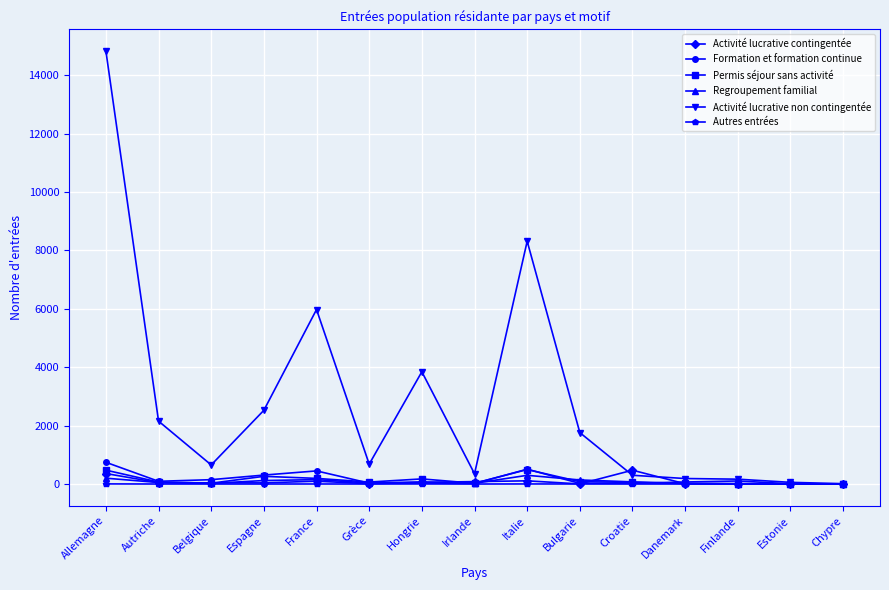

True or false: Activité lucrative contingentée has a value of 56 at Hongrie.

True